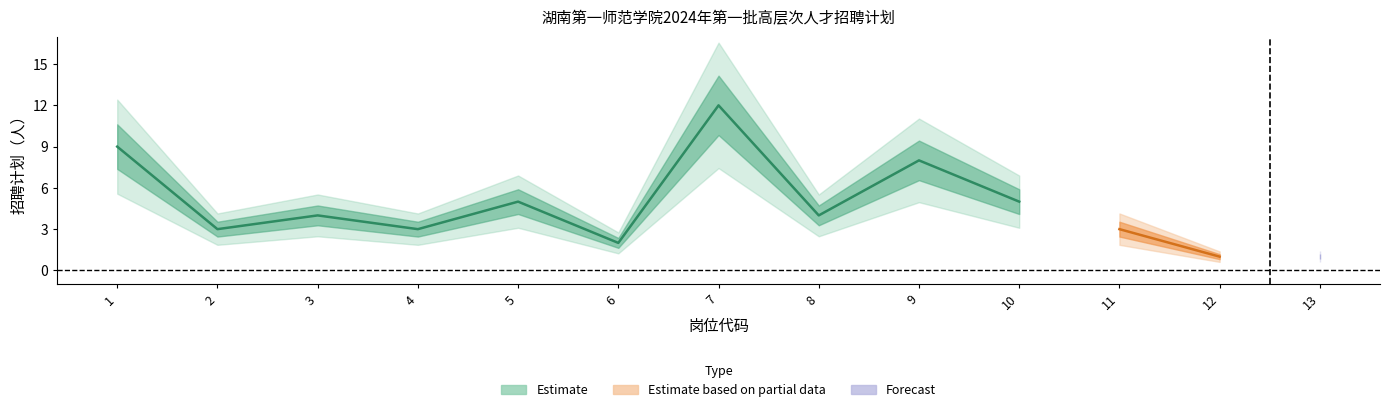

List the labels in order of value, smallest first.

12, 13, 6, 2, 4, 11, 3, 8, 5, 10, 9, 1, 7